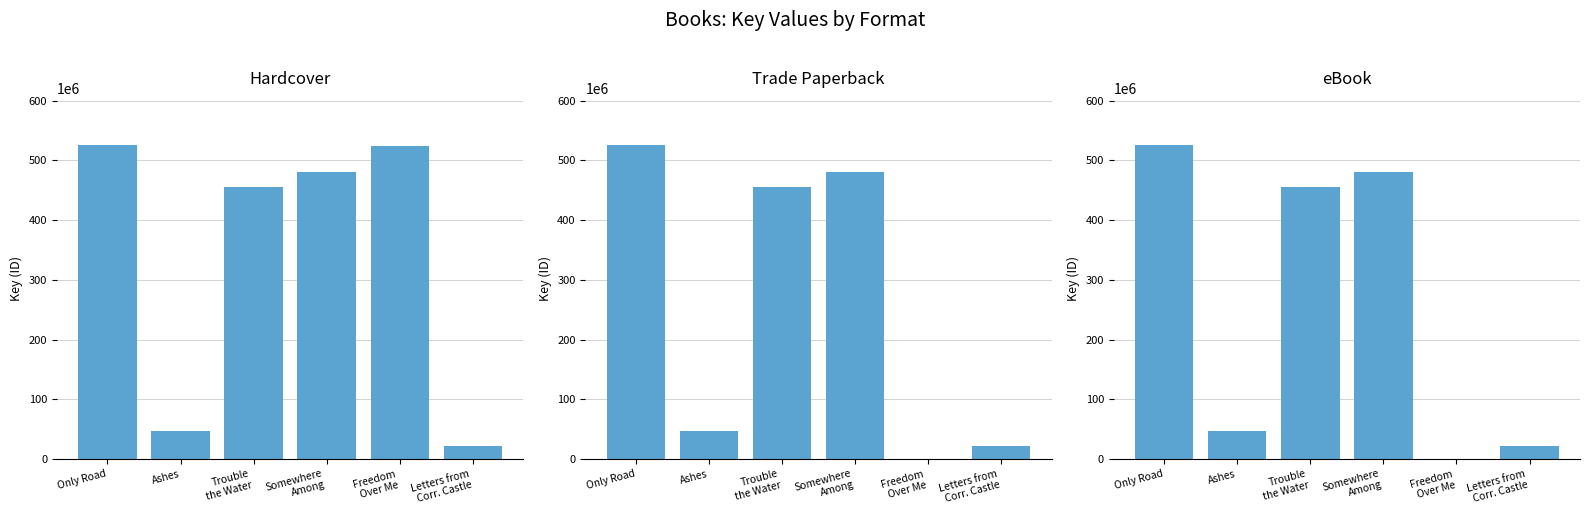

Which series changed the most between Trouble
the Water and Somewhere
Among?

Hardcover